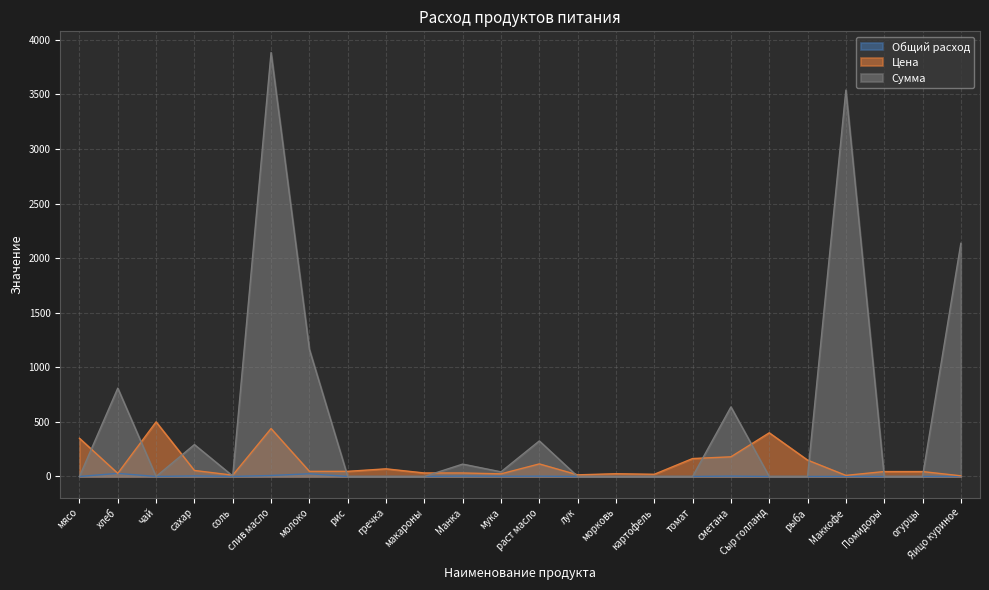

Rank the categories by Общий расход value from lowest to highest.

мясо, чай, рис, гречка, макароны, лук, морковь, картофель, томат, Сыр голланд, рыба, Помидоры, огурцы, соль, Маккофе, Яицо куриное, мука, раст масло, Манка, сметана, сахар, слив масло, молоко, хлеб